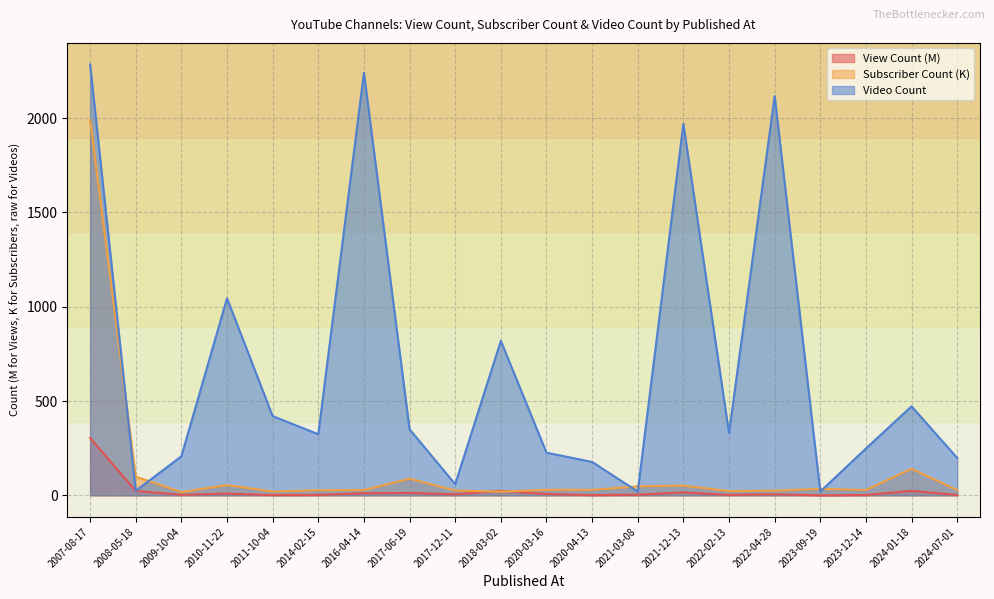

What is the label of the 5th point from the right?

2022-04-28